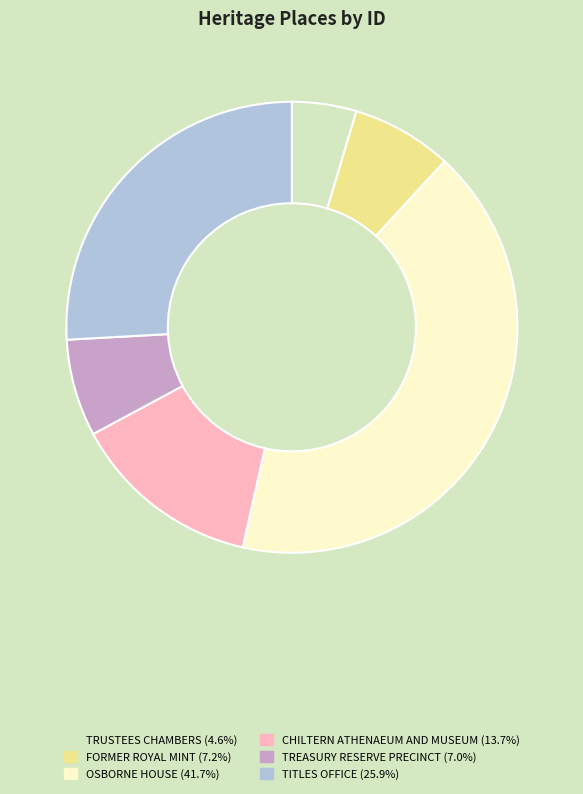

Do TREASURY RESERVE PRECINCT and TRUSTEES CHAMBERS together represent more than half of the pie?

No